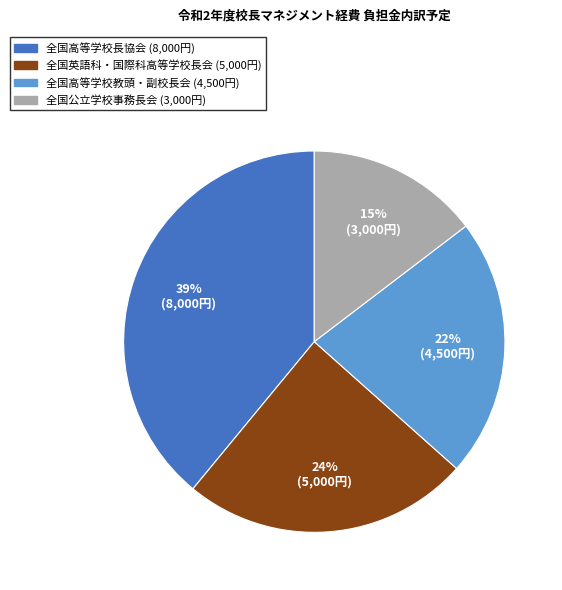

Is it true that 全国高等学校教頭・副校長会 is 22% of the pie?

True